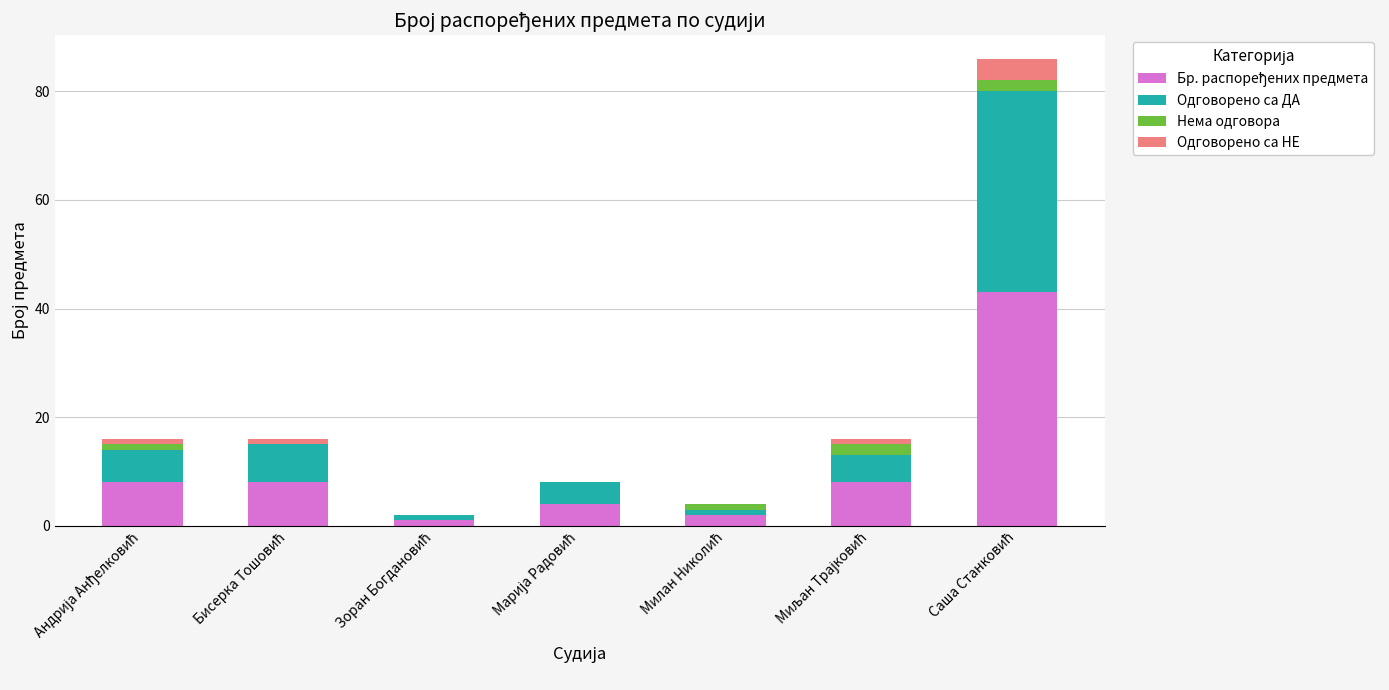

What position from the left is Зоран Богдановић?

3